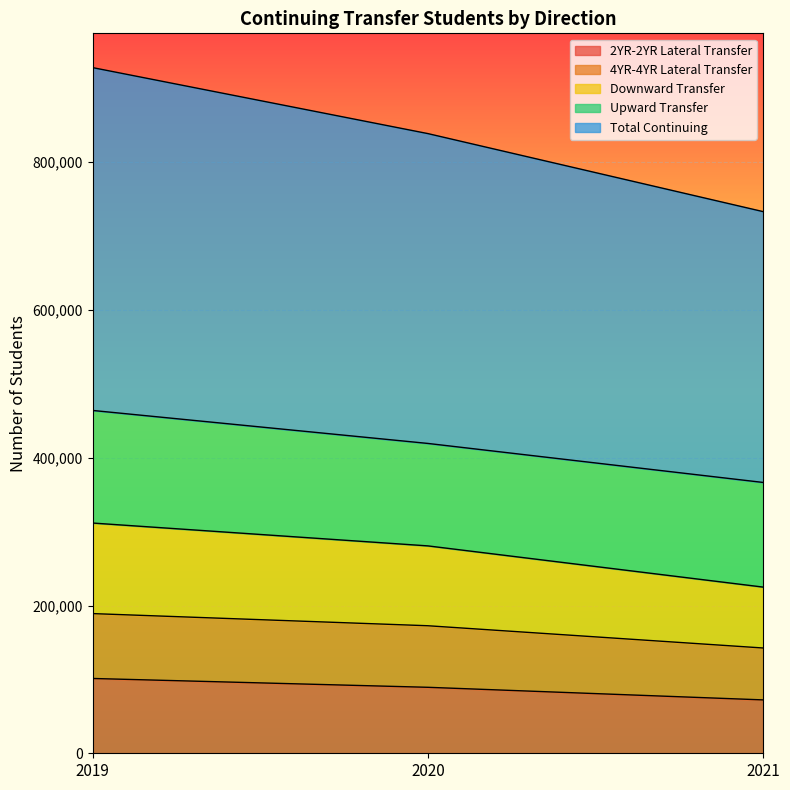

What is the value of the Total Continuing point at the 2nd from the left?

419373